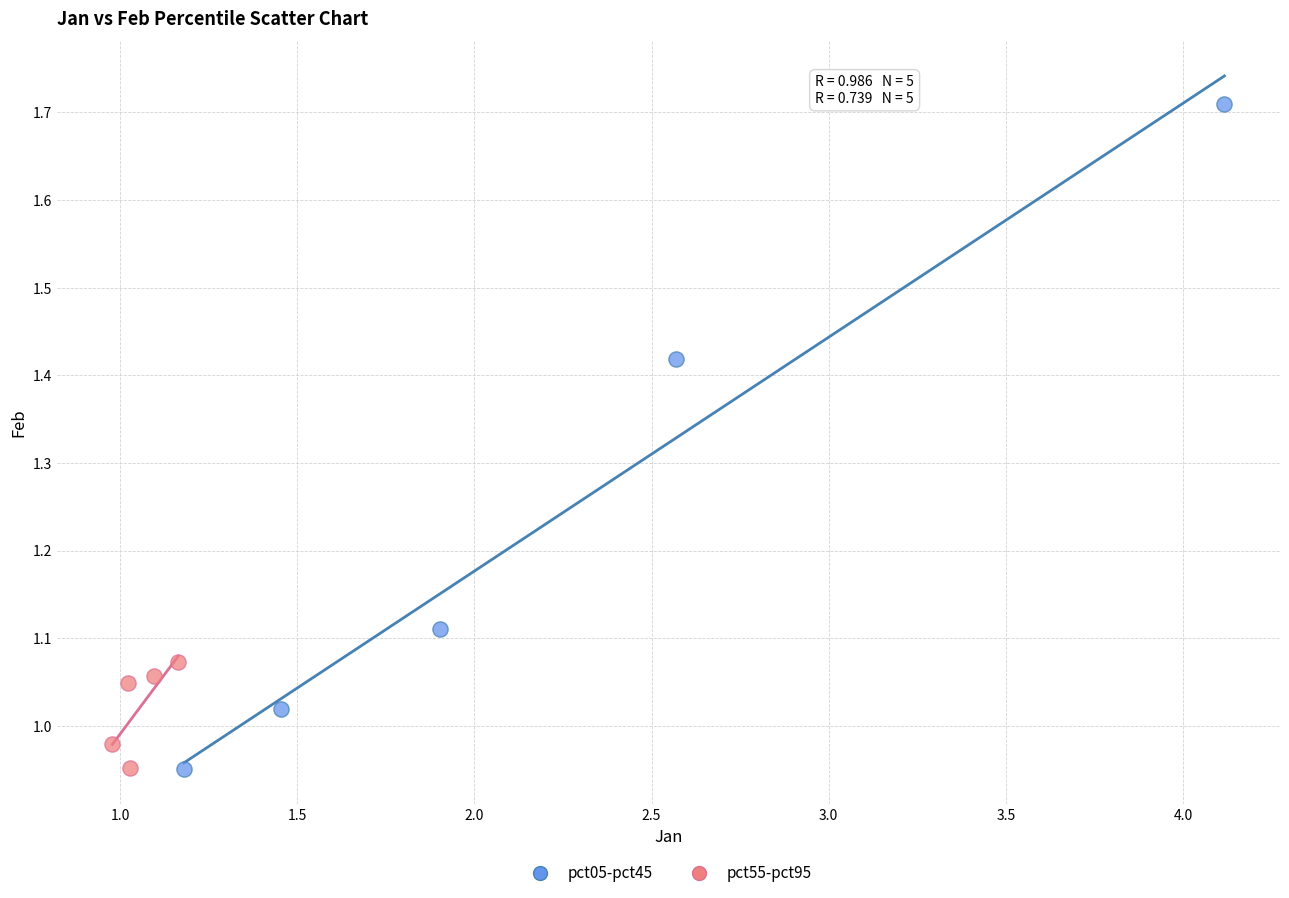

Which series reaches the maximum Y coordinate?

pct05-pct45